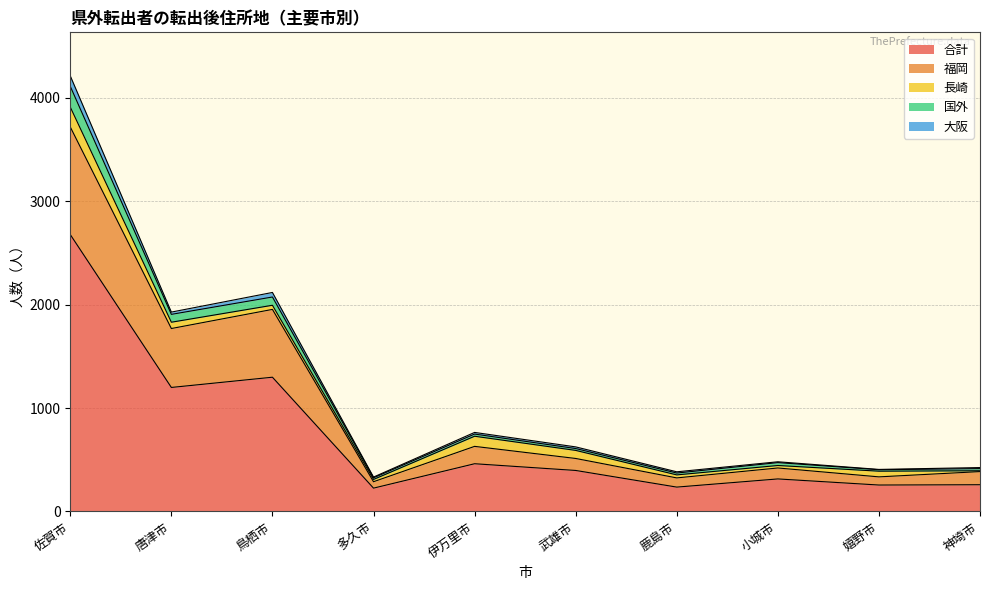

True or false: 合計 and 福岡 intersect in this chart.

False